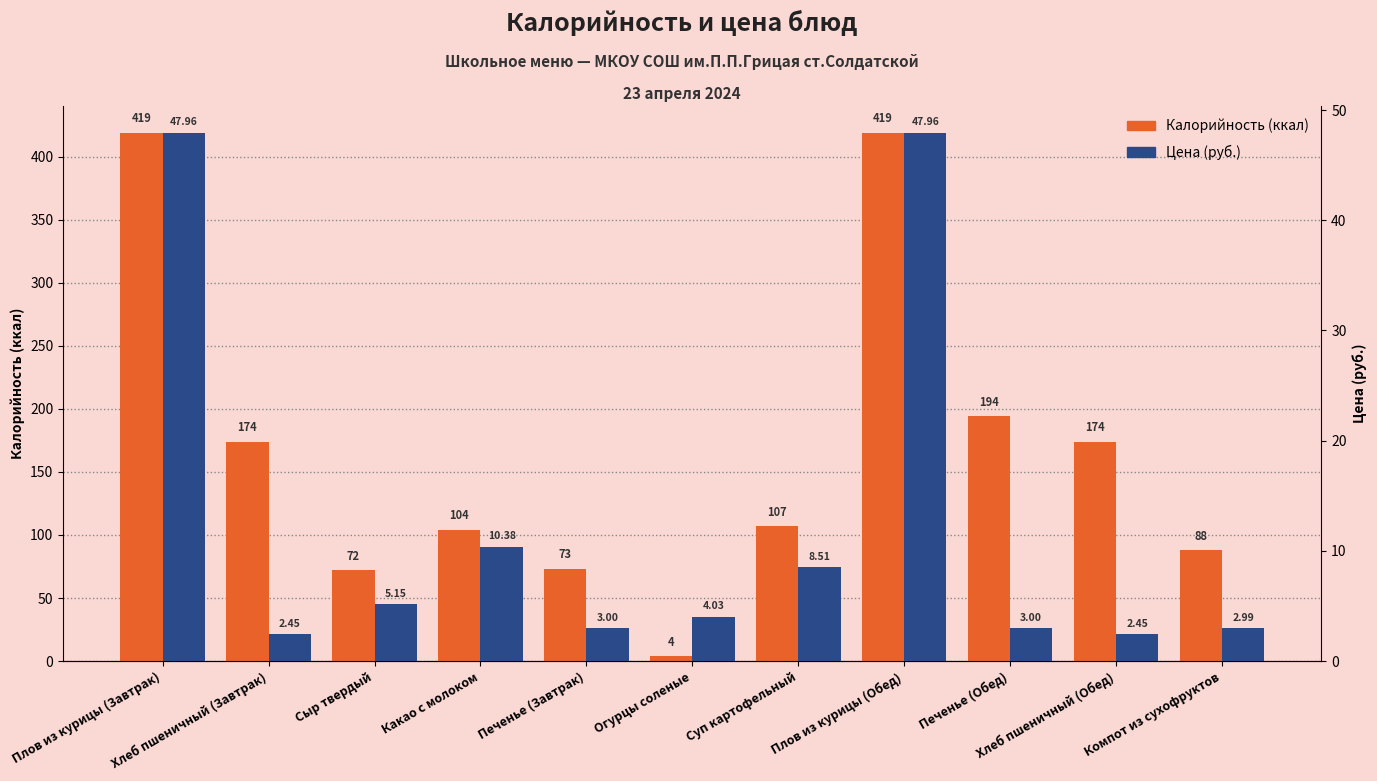

Reading left to right, transcribe all the data shown in this chart.

Калорийность: 419.0	174.0	72.0	104.0	73.0	4.0	107.0	419.0	194.0	174.0	88.0
Цена: 48.0	2.5	5.2	10.4	3.0	4.0	8.5	48.0	3.0	2.5	3.0